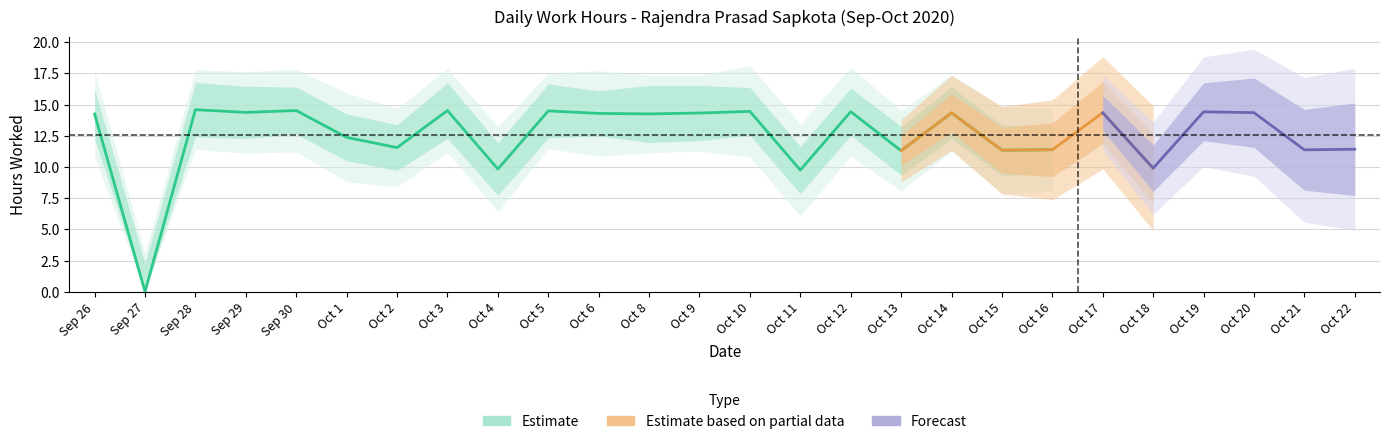

The value at 1 is 12.4. True or false?

True